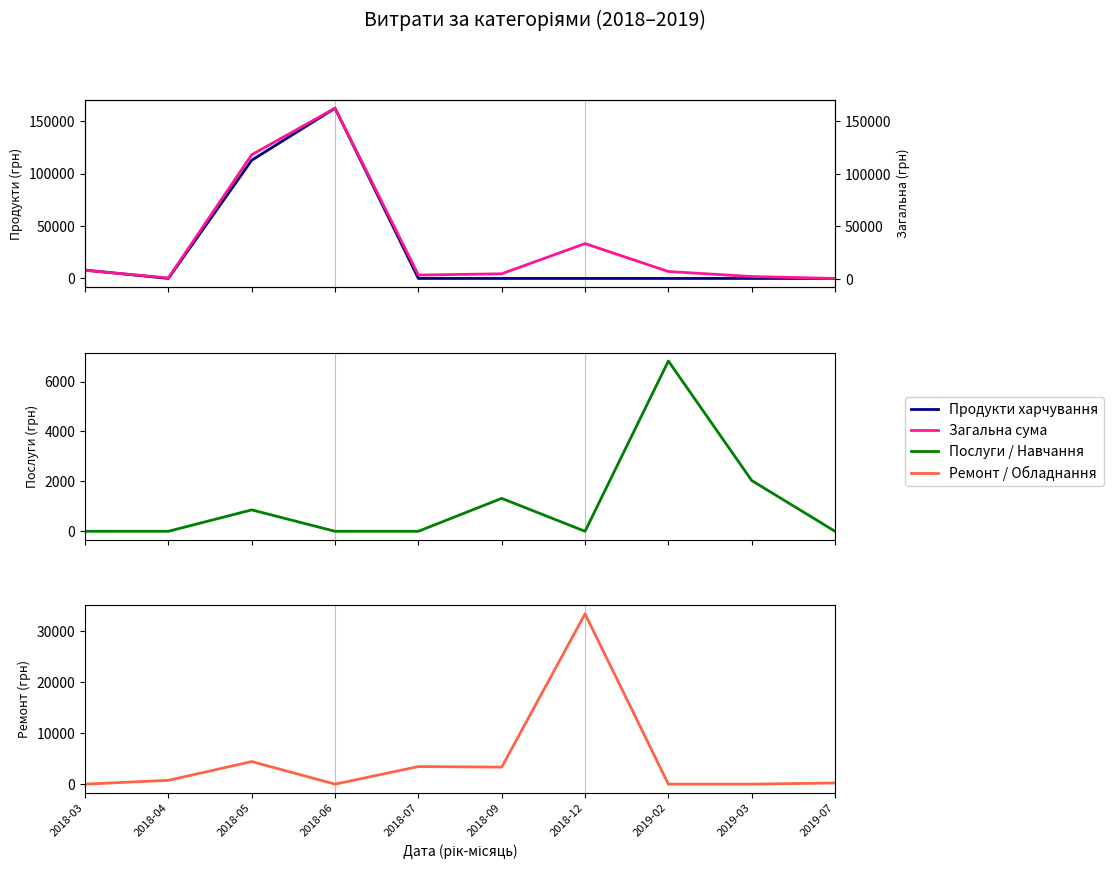

Where is the first local minimum for Продукти харчування?

2018-04